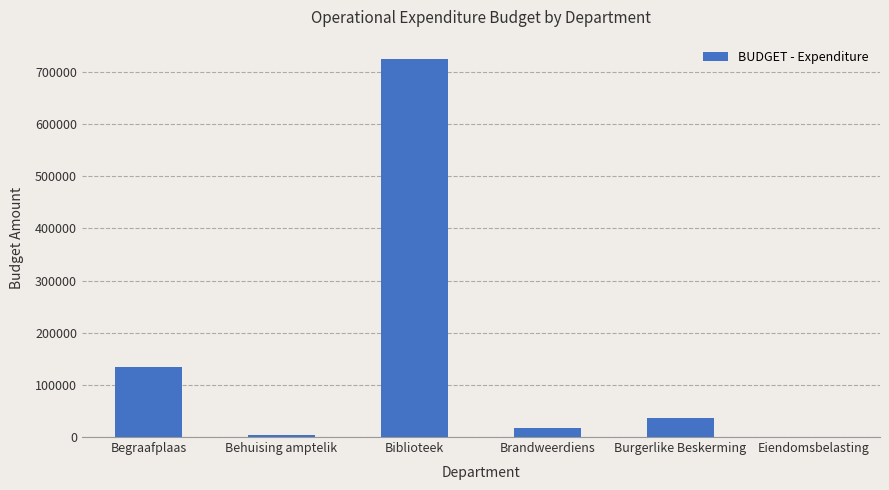

Is it true that the value at Burgerlike Beskerming is 35568?

True